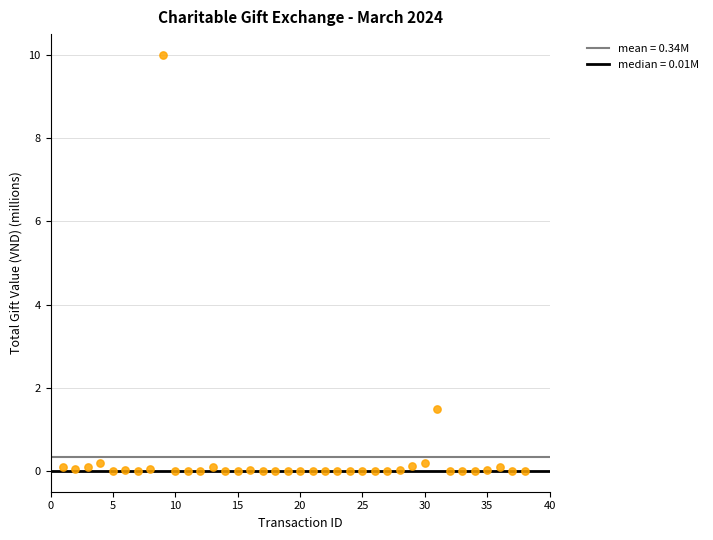

What is the range of X values (max minus min)?

37.0